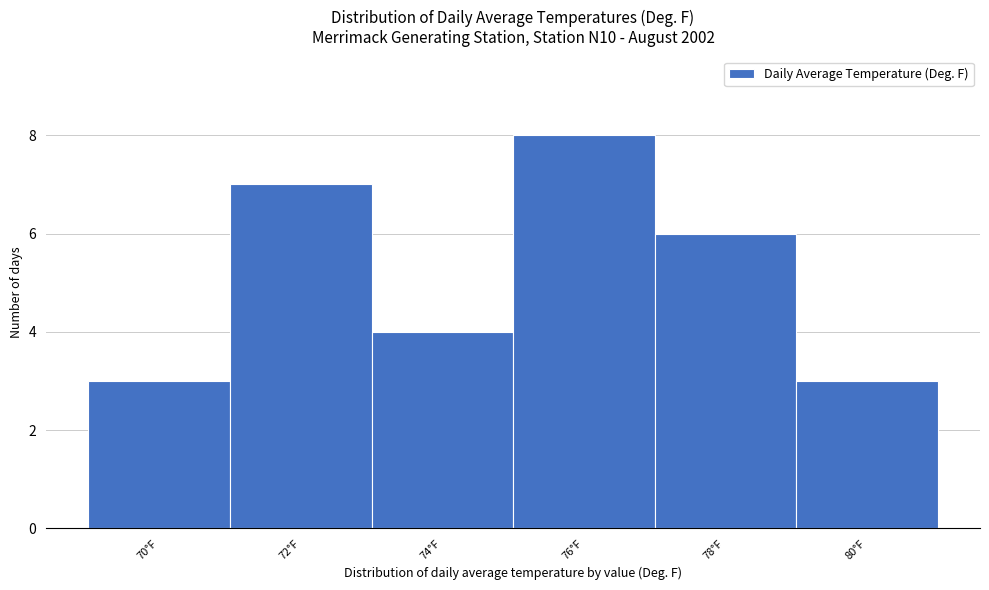

Reading left to right, extract all data points from this chart.

70°F=3	72°F=7	74°F=4	76°F=8	78°F=6	80°F=3